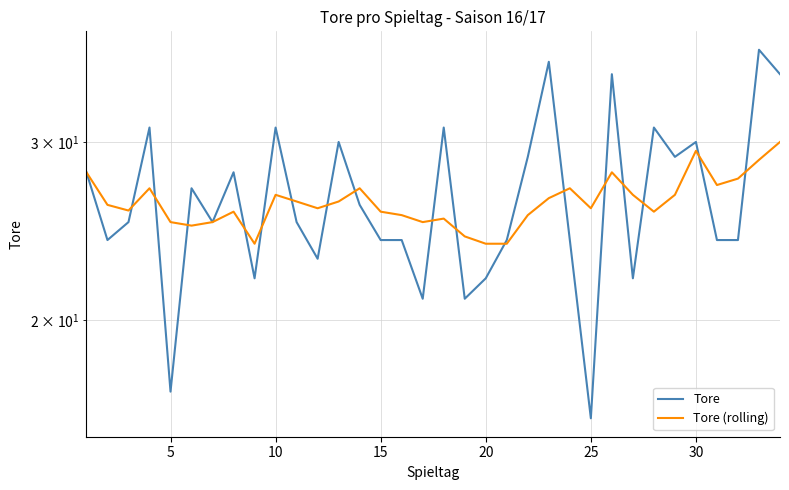

The value of Tore (rolling) at 20 is 41.6. True or false?

False